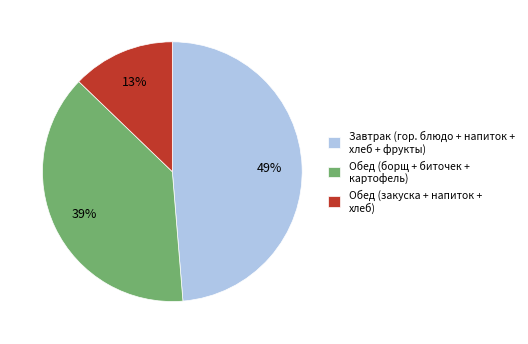

To the nearest percent, what is the difference between the largest and smallest slice percentages?

36%